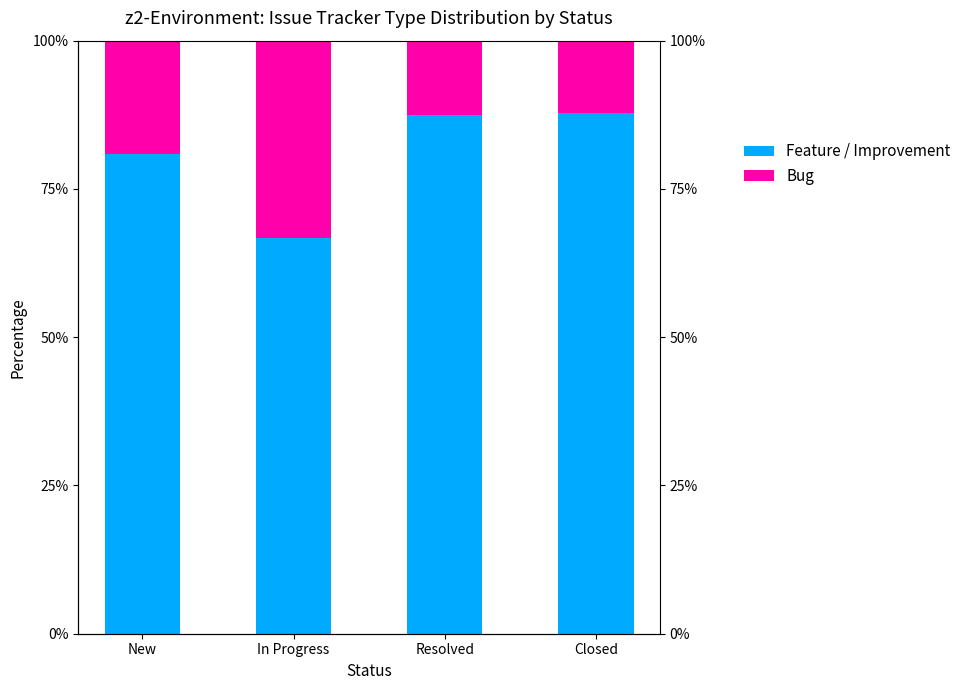

How many series are shown in this chart?

2